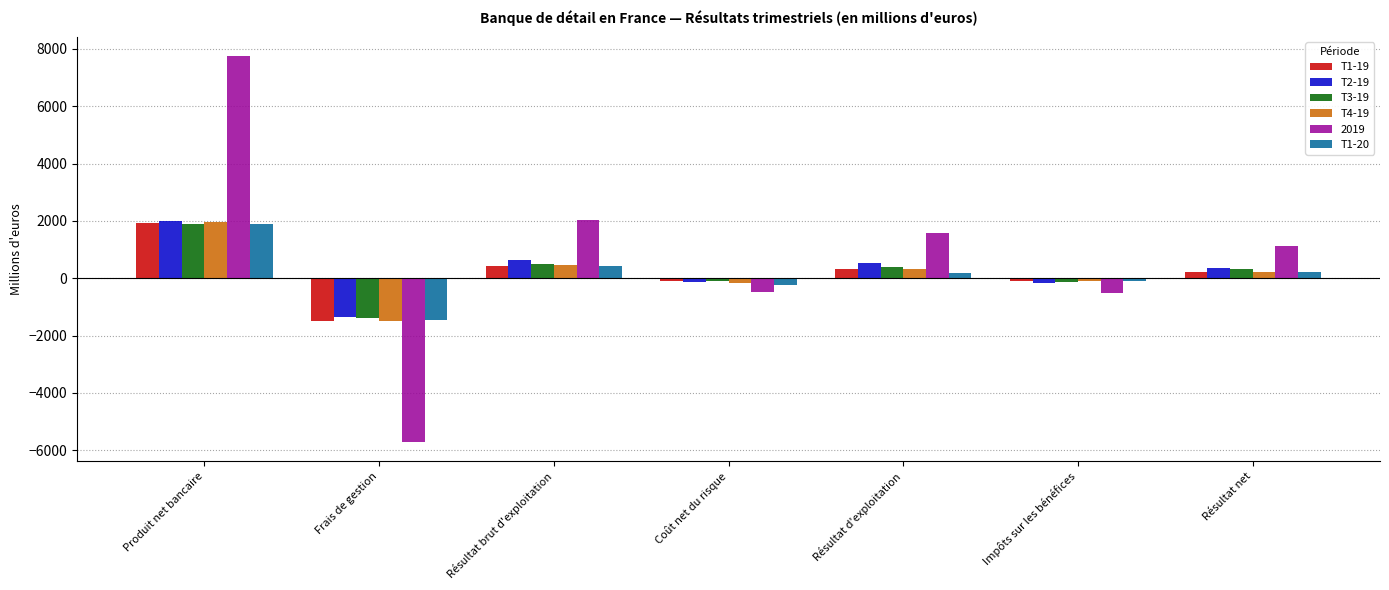

Which label corresponds to the largest value in the chart?

Produit net bancaire